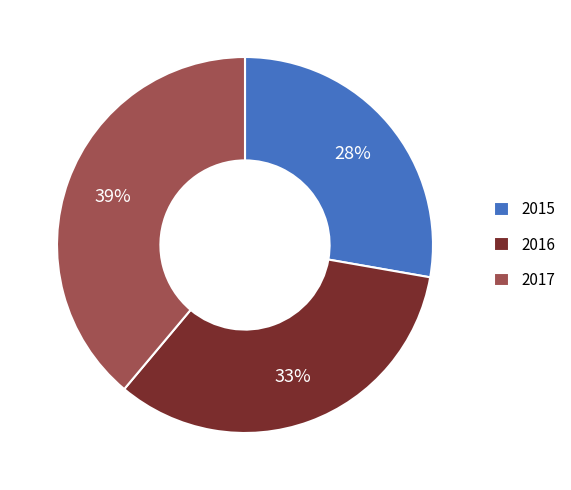

Which has a higher value, 2017 or 2016?

2017